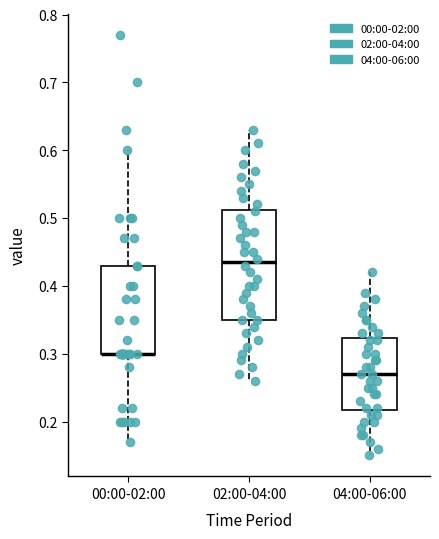

Which box is the tallest, from its lower edge to its upper edge?

02:00-04:00